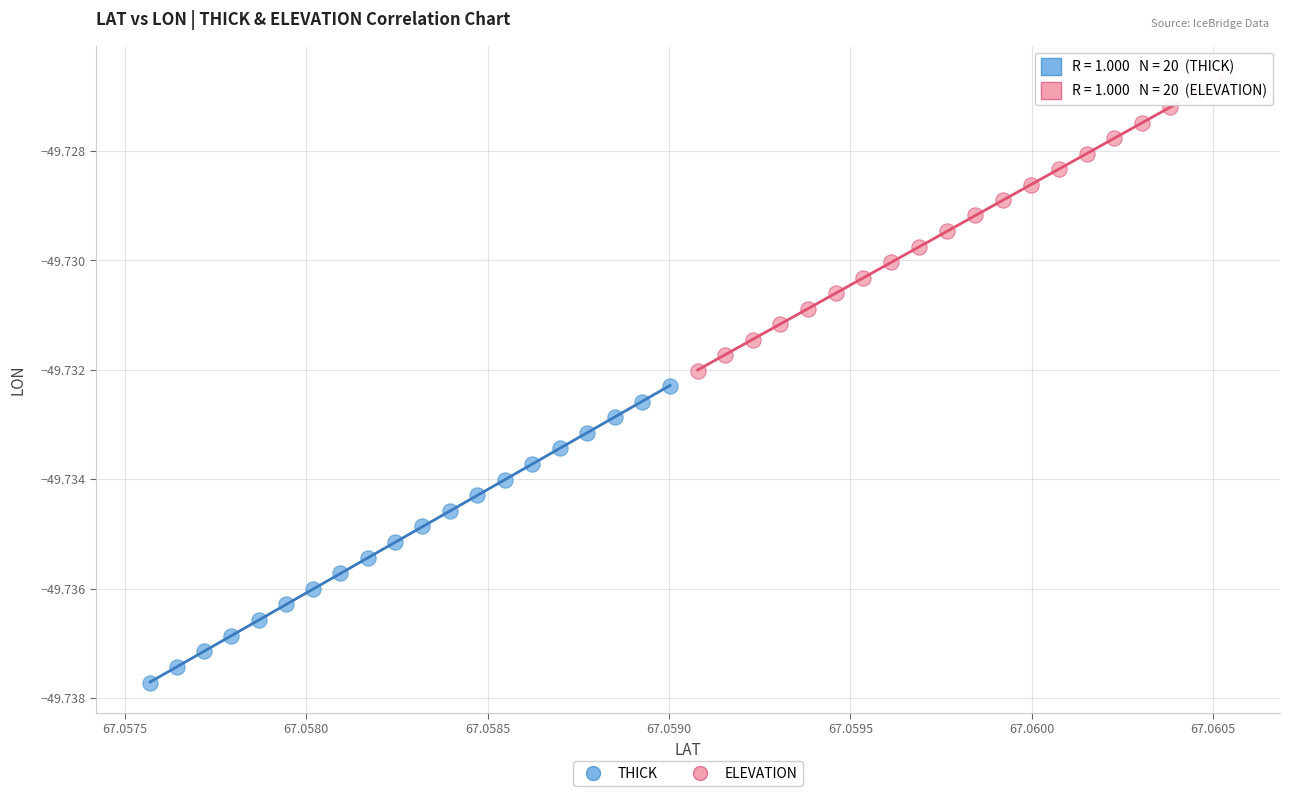

Which series reaches the maximum Y coordinate?

ELEVATION